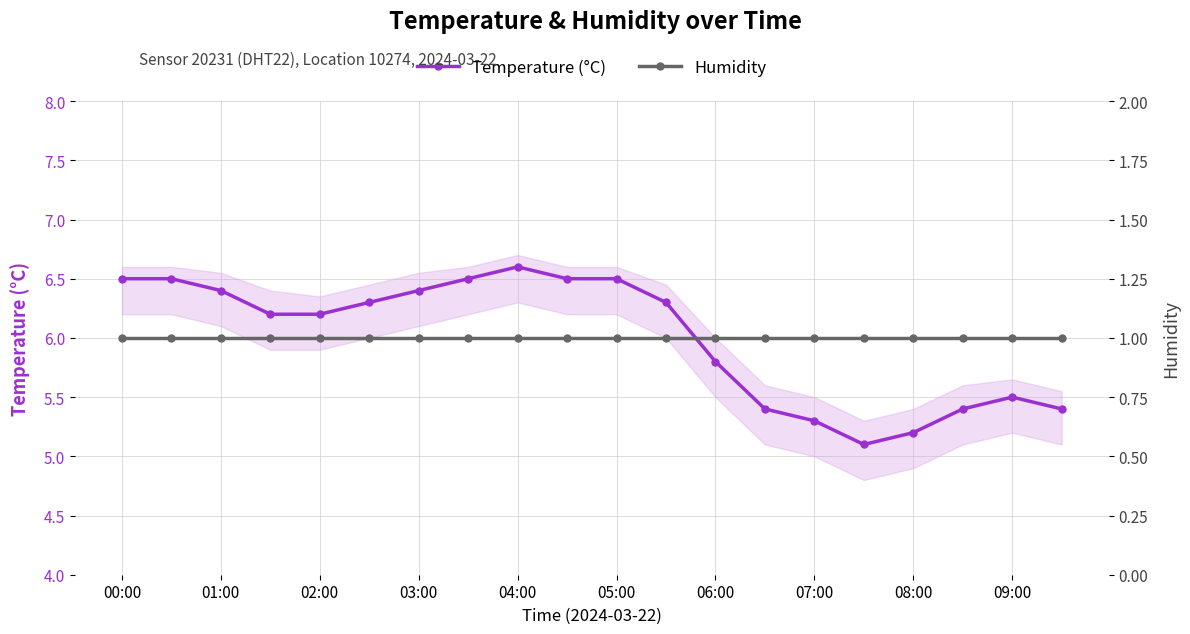

What is the greatest value displayed?

6.6